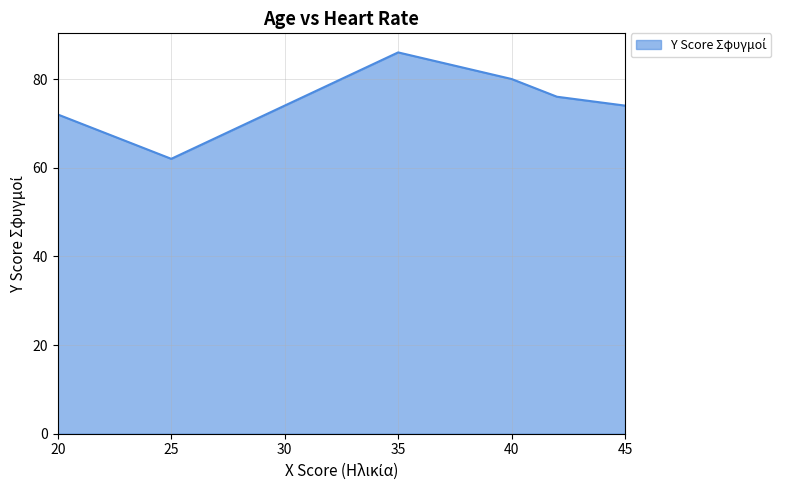

How many lines are shown in the chart?

1